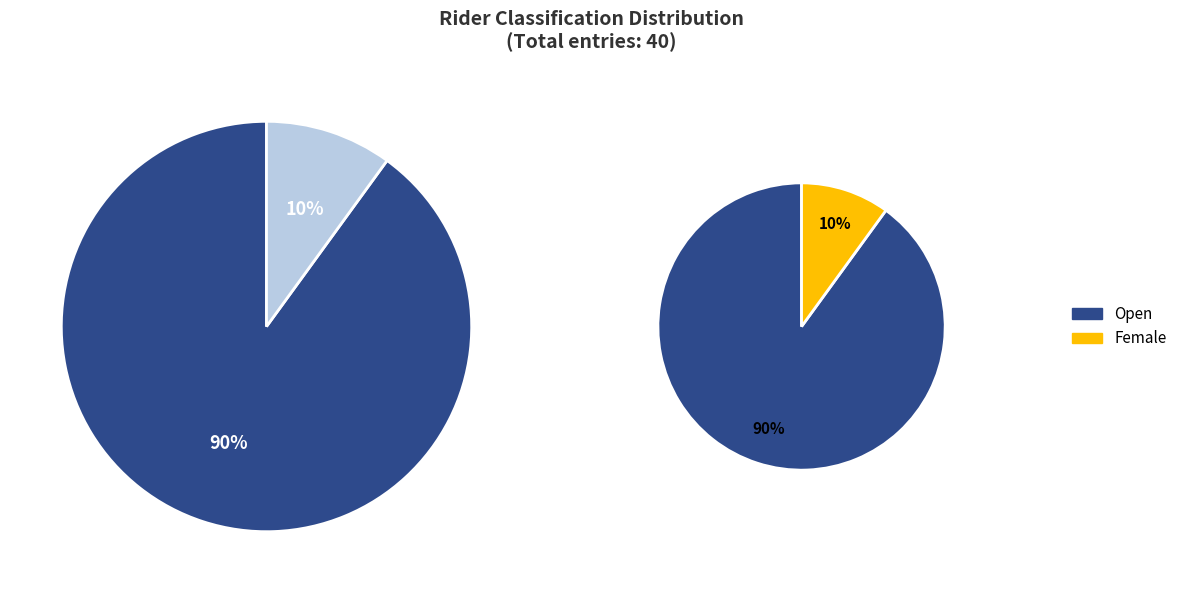

The Open slice represents 90% of the pie. True or false?

True